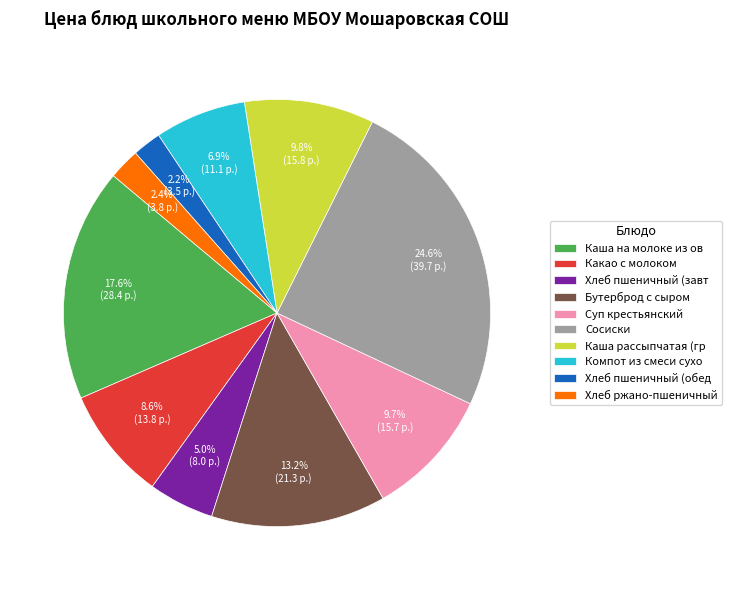

The Суп крестьянский slice represents 20% of the pie. True or false?

False